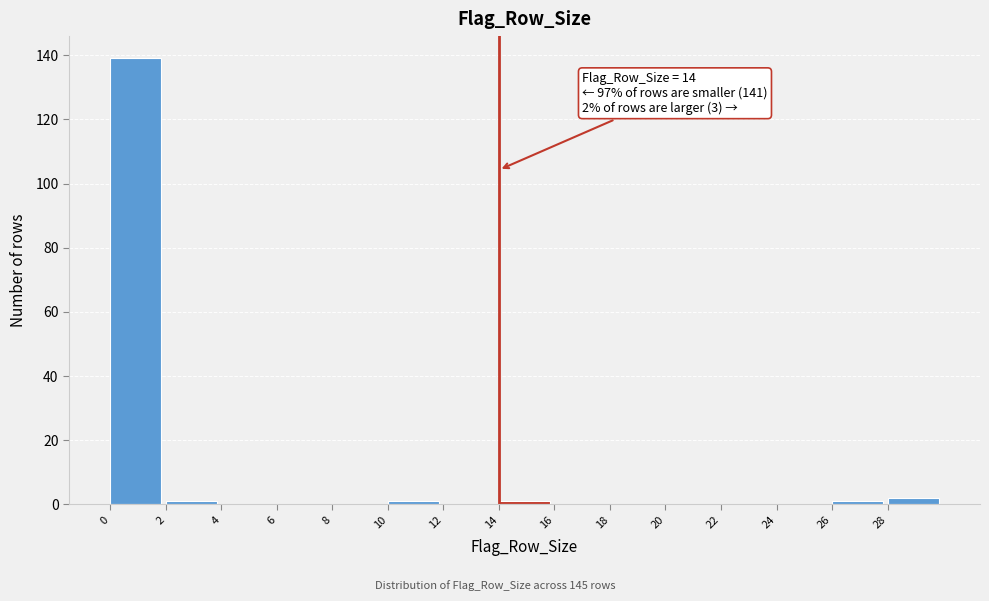

Which range on the x-axis has the tallest bar?

0 to 2